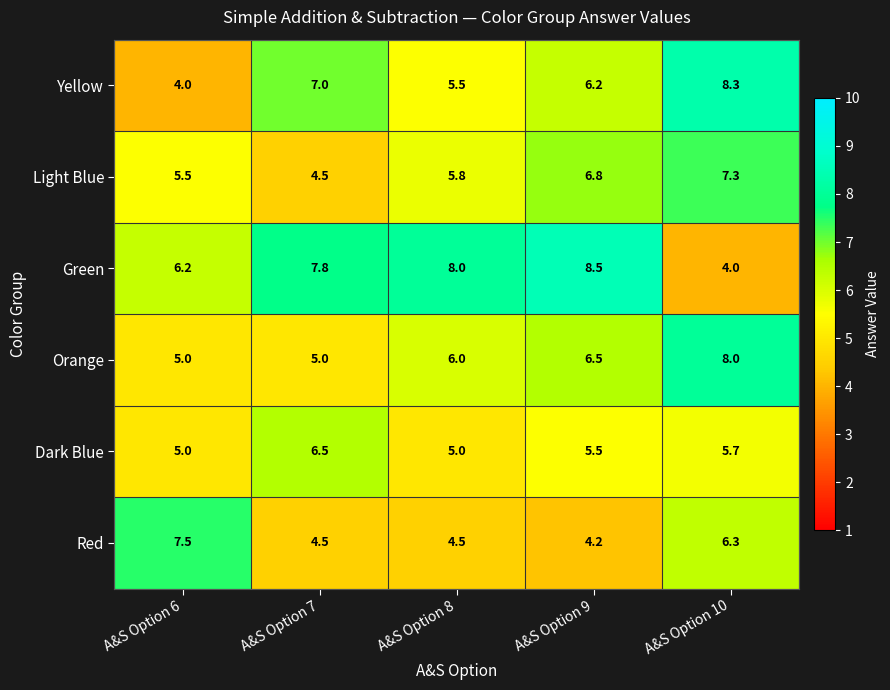

At which label does Green first exceed 7?

A&S Option 7